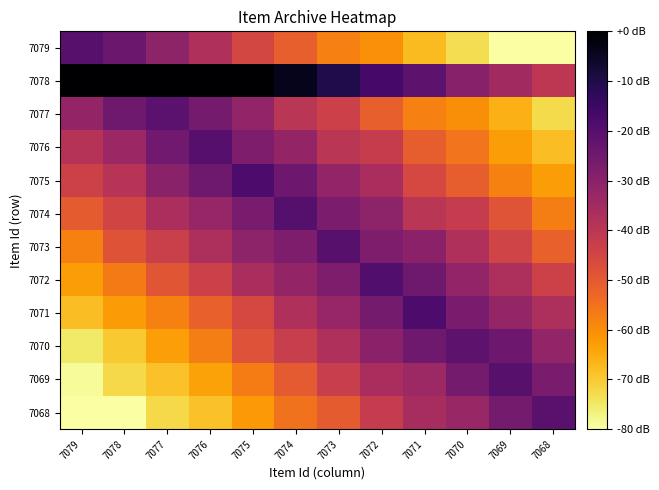

Reading left to right, extract all data points from this chart.

7079: 7079=-20.5	7078=-24.2	7077=-31.1	7076=-37.6	7075=-45.4	7074=-51.4	7073=-57.8	7072=-60.5	7071=-67.6	7070=-73.2	7069=-80.0	7068=-80.0
7078: 7079=0.0	7078=0.0	7077=0.0	7076=0.0	7075=0.0	7074=-3.9	7073=-10.3	7072=-16.8	7071=-21.6	7070=-29.4	7069=-34.8	7068=-40.5
7077: 7079=-32.2	7078=-24.9	7077=-21.2	7076=-25.9	7075=-31.6	7074=-39.8	7073=-43.6	7072=-51.3	7071=-57.7	7070=-60.2	7069=-66.1	7068=-72.8
7076: 7079=-38.8	7078=-33.6	7077=-25.3	7076=-20.2	7075=-27.5	7074=-32.0	7073=-39.9	7072=-42.4	7071=-51.0	7070=-55.3	7069=-62.8	7068=-67.9
7075: 7079=-43.8	7078=-39.3	7077=-30.1	7076=-24.9	7075=-18.2	7074=-24.4	7073=-31.6	7072=-36.3	7071=-45.6	7070=-51.2	7069=-57.8	7068=-62.7
7074: 7079=-50.4	7078=-44.9	7077=-36.7	7076=-32.6	7075=-26.9	7074=-19.8	7073=-27.4	7072=-30.8	7071=-39.7	7070=-42.1	7069=-48.9	7068=-57.2
7073: 7079=-58.0	7078=-48.7	7077=-43.2	7076=-37.1	7075=-30.9	7074=-27.7	7073=-20.6	7072=-27.5	7071=-30.5	7070=-37.5	7069=-44.7	7068=-51.7
7072: 7079=-62.8	7078=-56.7	7077=-49.1	7076=-43.4	7075=-36.5	7074=-32.1	7073=-27.5	7072=-19.1	7071=-25.0	7070=-31.8	7069=-36.9	7068=-44.0
7071: 7079=-67.9	7078=-62.3	7077=-57.9	7076=-51.6	7075=-45.9	7074=-37.5	7073=-32.7	7072=-26.0	7071=-18.4	7070=-27.0	7069=-32.4	7068=-37.0
7070: 7079=-75.1	7078=-69.7	7077=-62.8	7076=-57.4	7075=-48.3	7074=-42.8	7073=-37.5	7072=-30.5	7071=-24.8	7070=-21.3	7069=-24.4	7068=-31.8
7069: 7079=-78.8	7078=-72.4	7077=-68.7	7076=-63.6	7075=-57.1	7074=-50.3	7073=-42.7	7072=-36.6	7071=-34.0	7070=-26.0	7069=-20.3	7068=-27.1
7068: 7079=-80.0	7078=-80.0	7077=-72.2	7076=-68.7	7075=-61.9	7074=-55.2	7073=-50.5	7072=-42.1	7071=-36.2	7070=-33.0	7069=-26.0	7068=-20.8